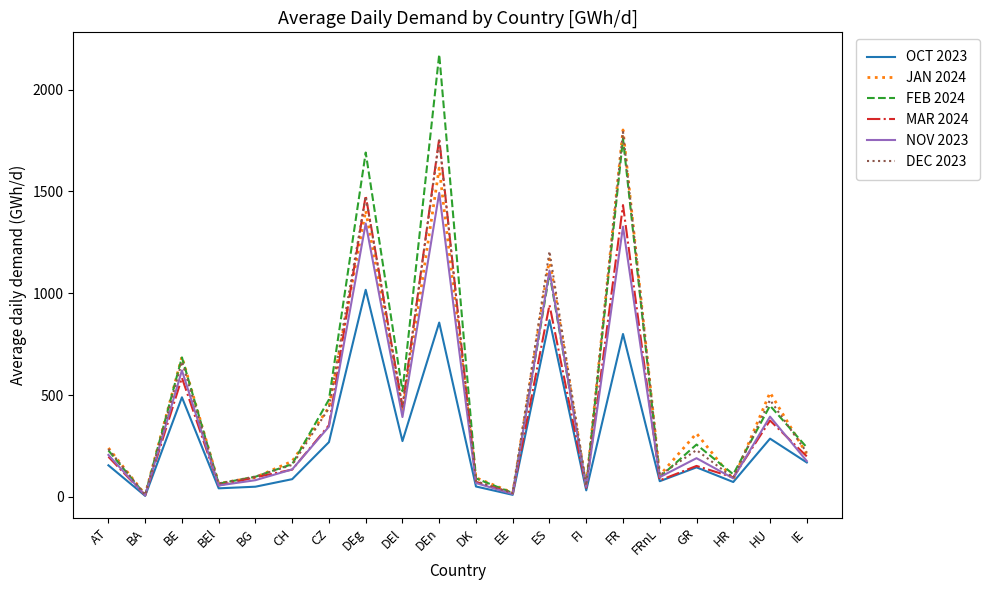

Is it true that FEB 2024 equals 161 at CH?

True